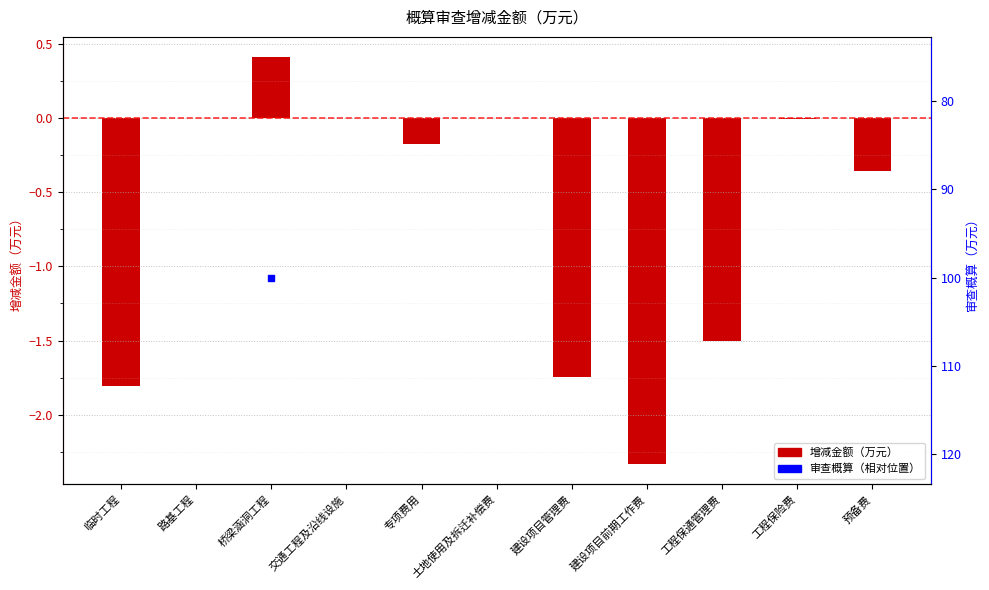

Is the value of 审查概算（相对值） at 交通工程及沿线设施 greater than the value of 增减金额（万元） at 建设项目前期工作费?

Yes